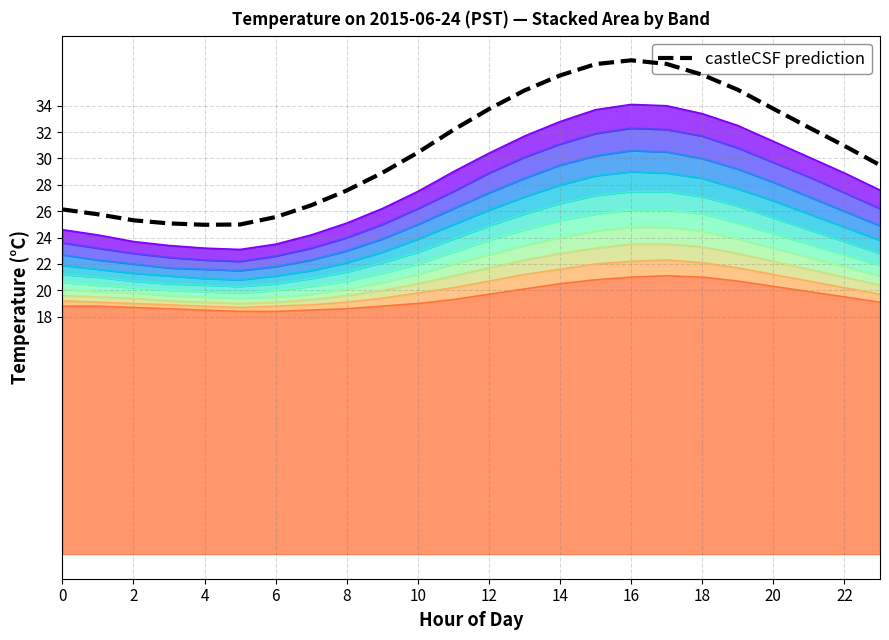

Is it true that the value at 4 is 39.3?

False